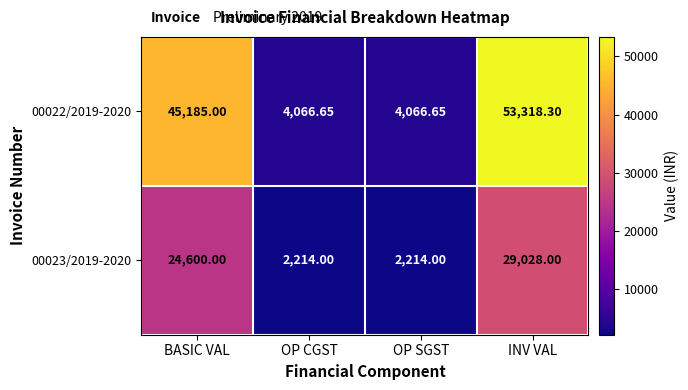

Which category has the highest value in the 00022/2019-2020 series?

INV VAL